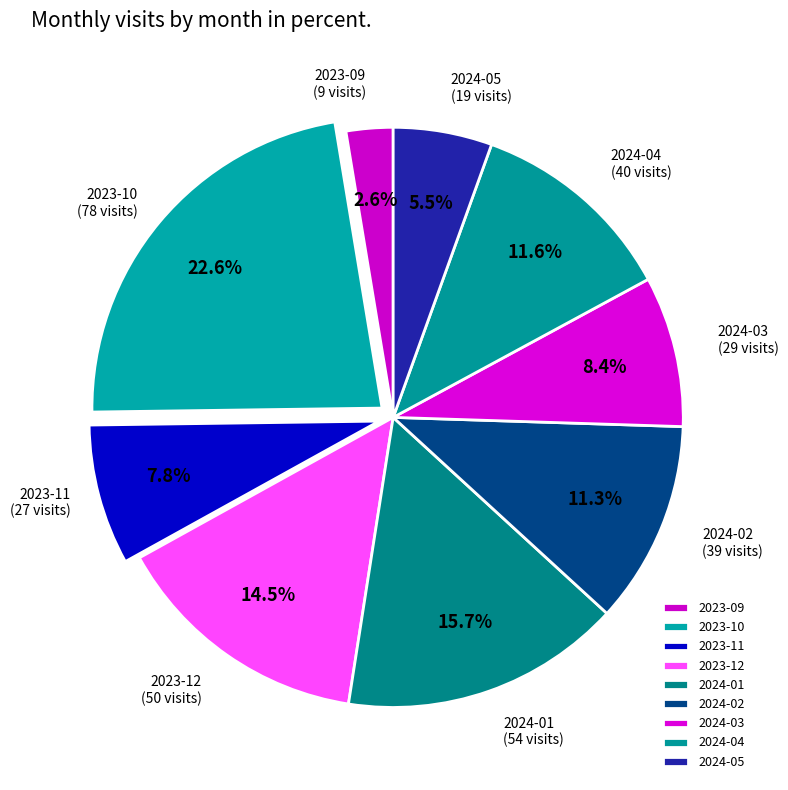

What is the total percentage of 2023-10 and 2024-05?

28.1%